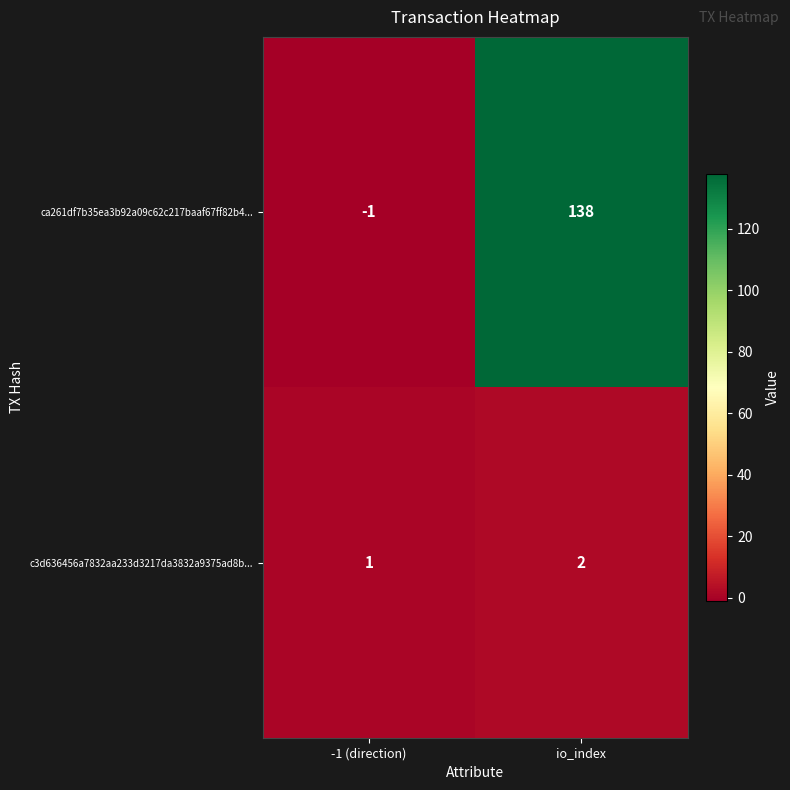

What is the maximum value shown in the chart?

138